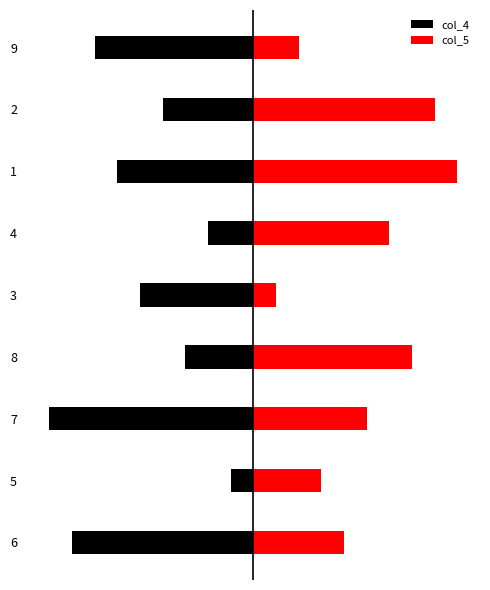

Is it true that col_5 equals 3 at 5?

True